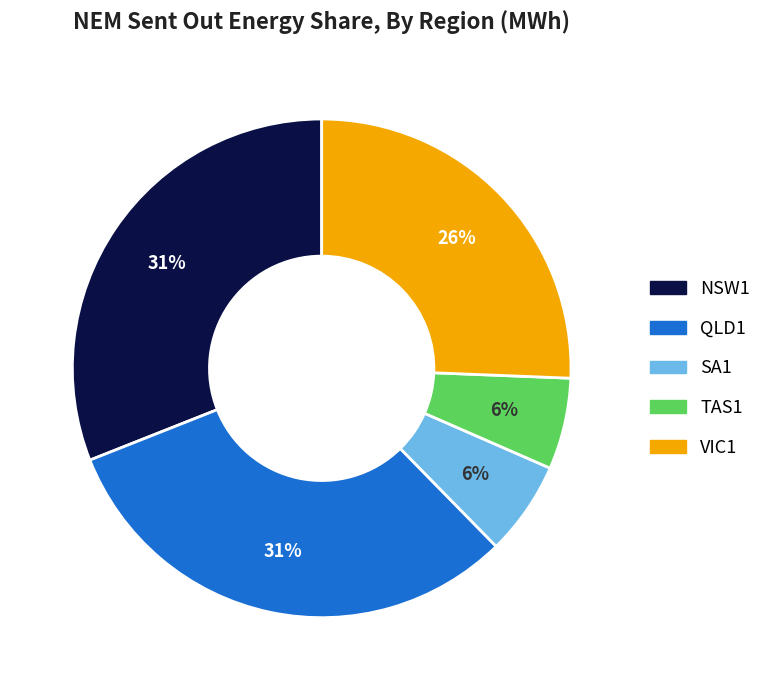

How many segments does this pie chart have?

5